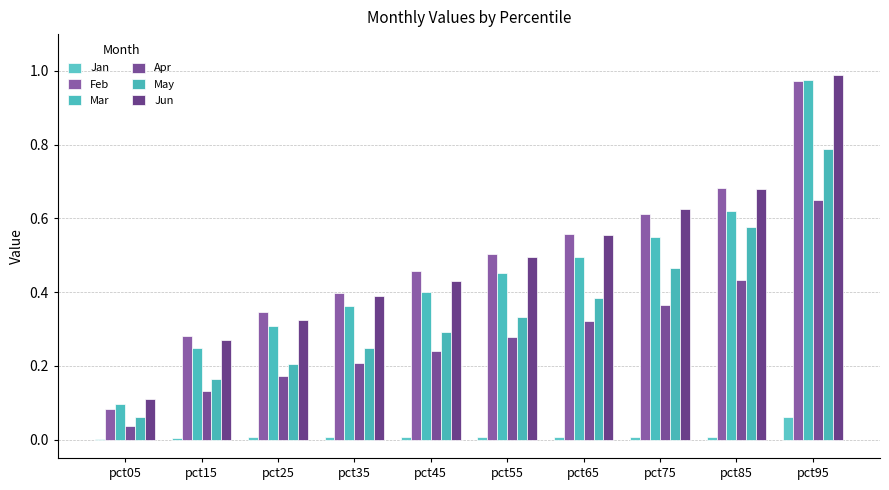

At which label does Feb reach its peak?

pct95